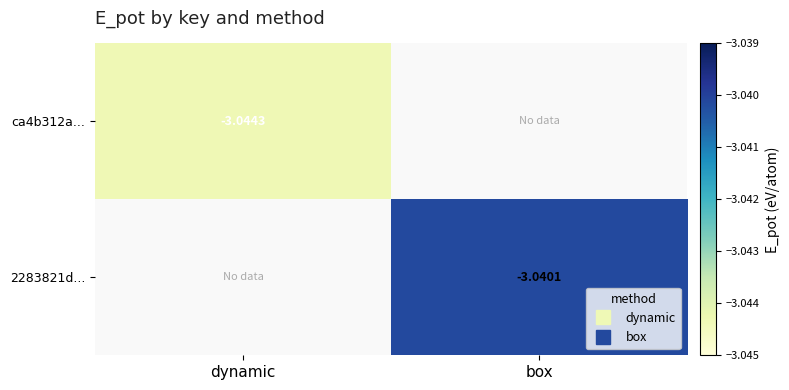

What is the minimum value shown in the chart?

-3.0